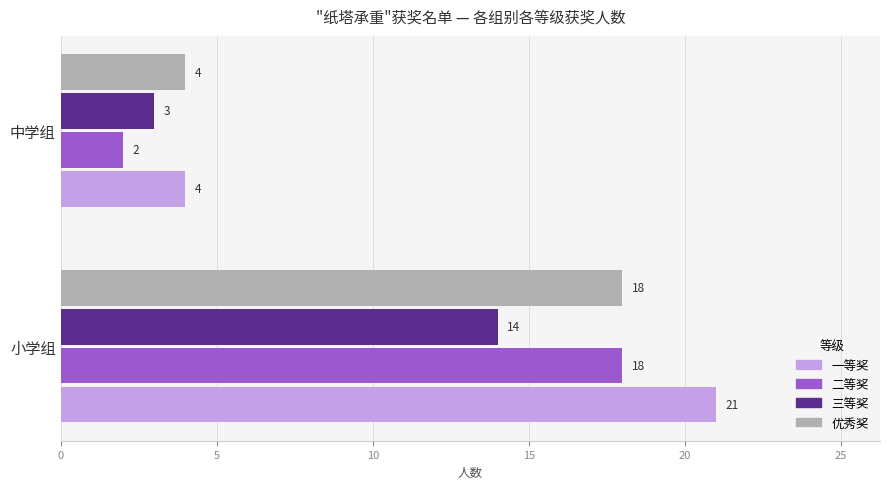

Which series changed the most between 小学组 and 中学组?

一等奖